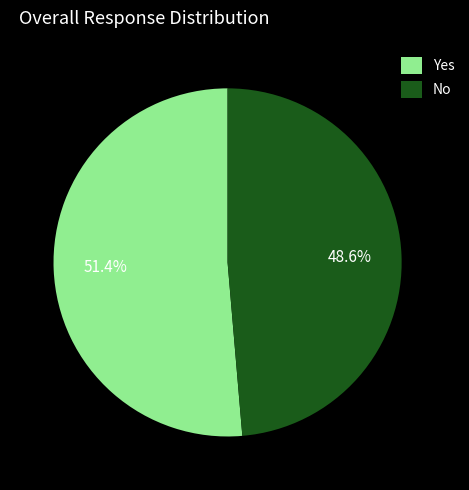

Which slice is the smallest?

No